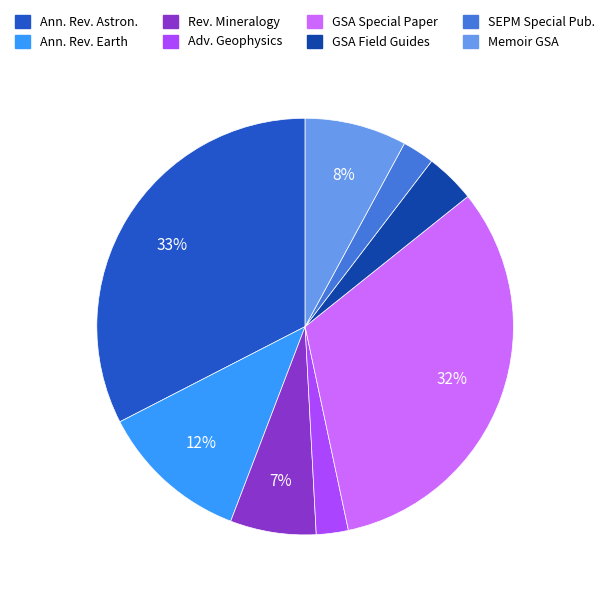

Is there a majority slice in this chart?

No